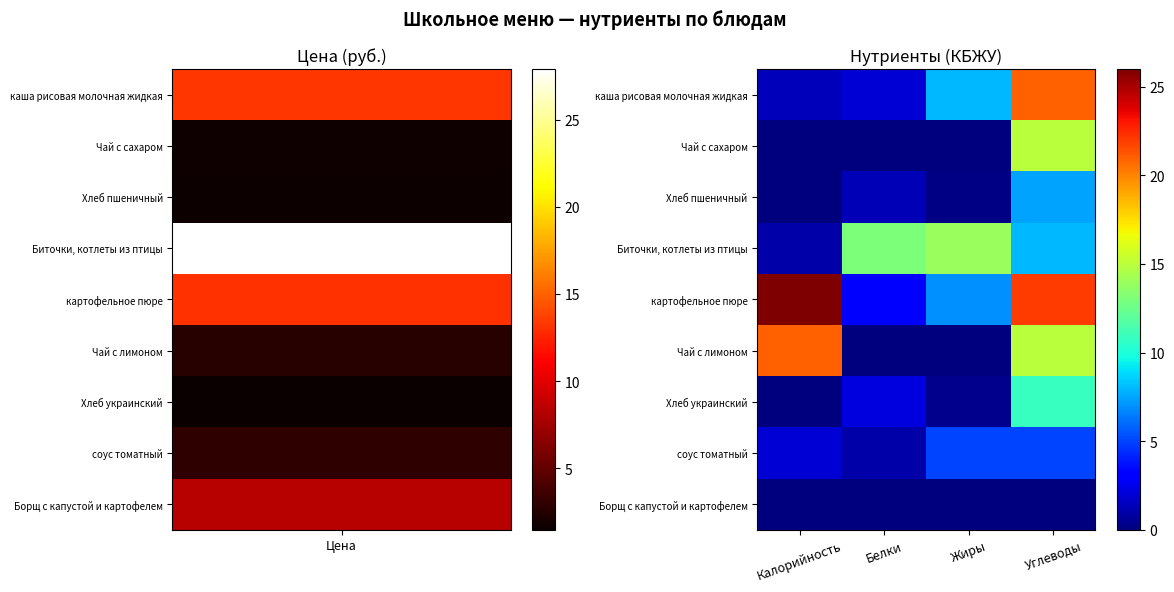

Which series has the widest spread of values?

картофельное пюре